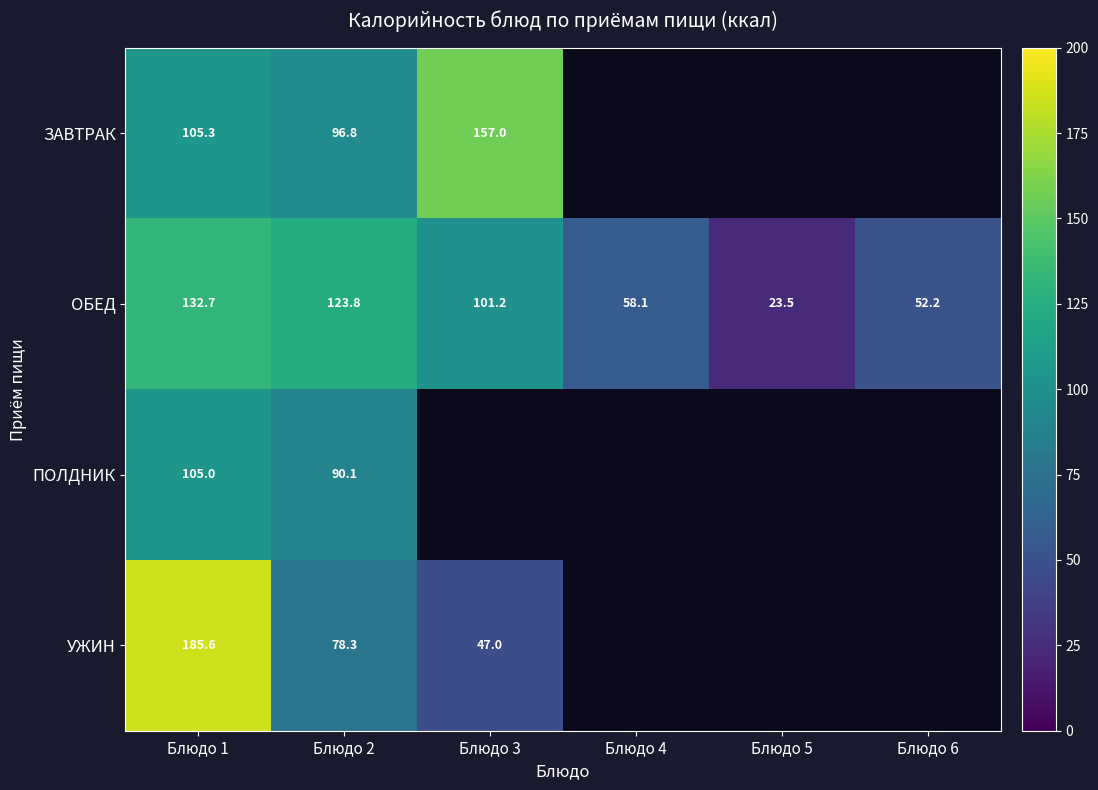

List the labels in order of ОБЕД value, smallest first.

Блюдо 5, Блюдо 6, Блюдо 4, Блюдо 3, Блюдо 2, Блюдо 1